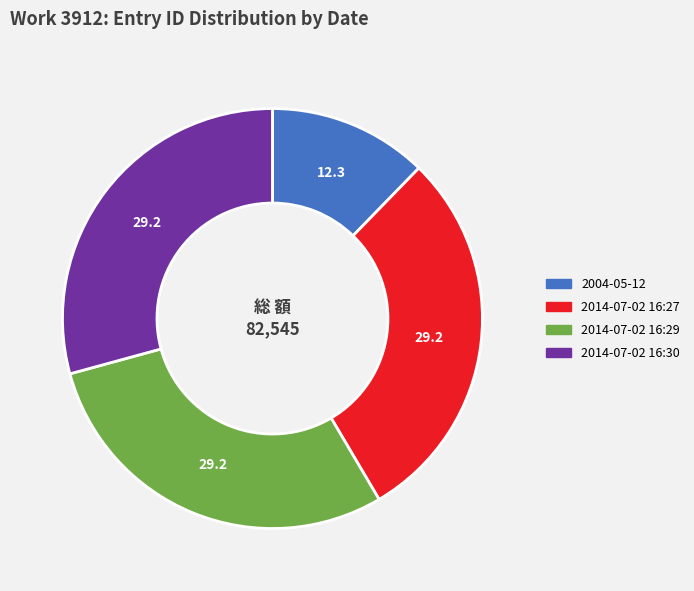

Which has a higher value, 2014-07-02 16:29 or 2004-05-12?

2014-07-02 16:29